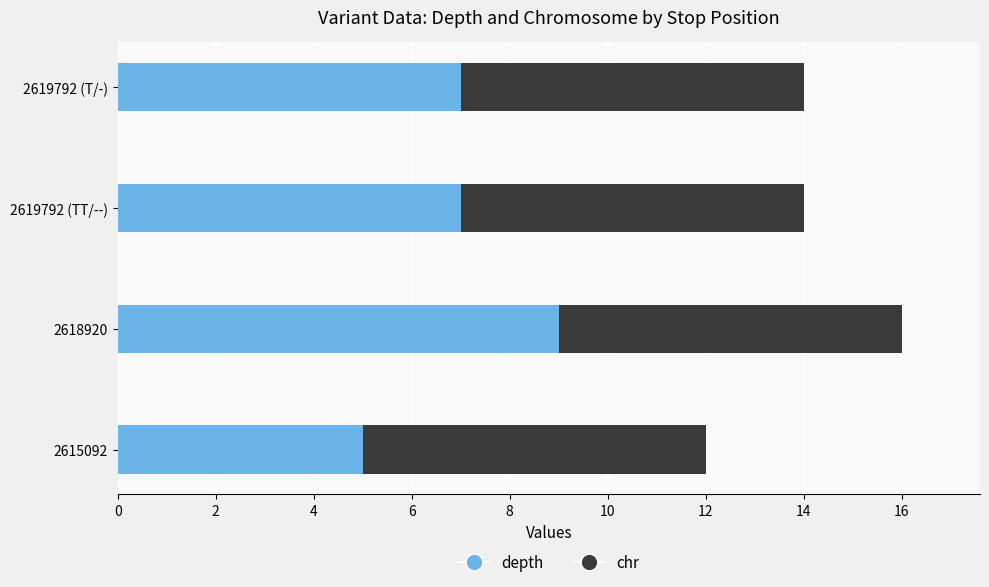

Which category has the highest value in the depth series?

2618920